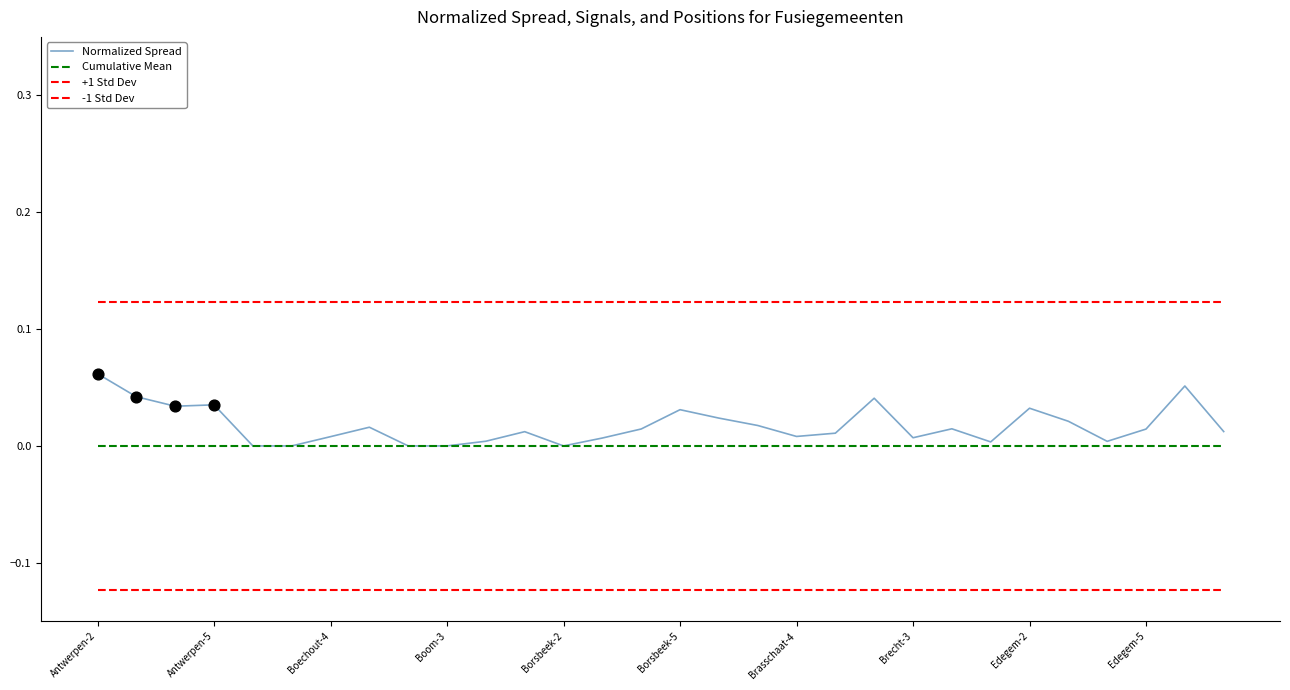

At which category is the sum across all series the highest?

Antwerpen-2